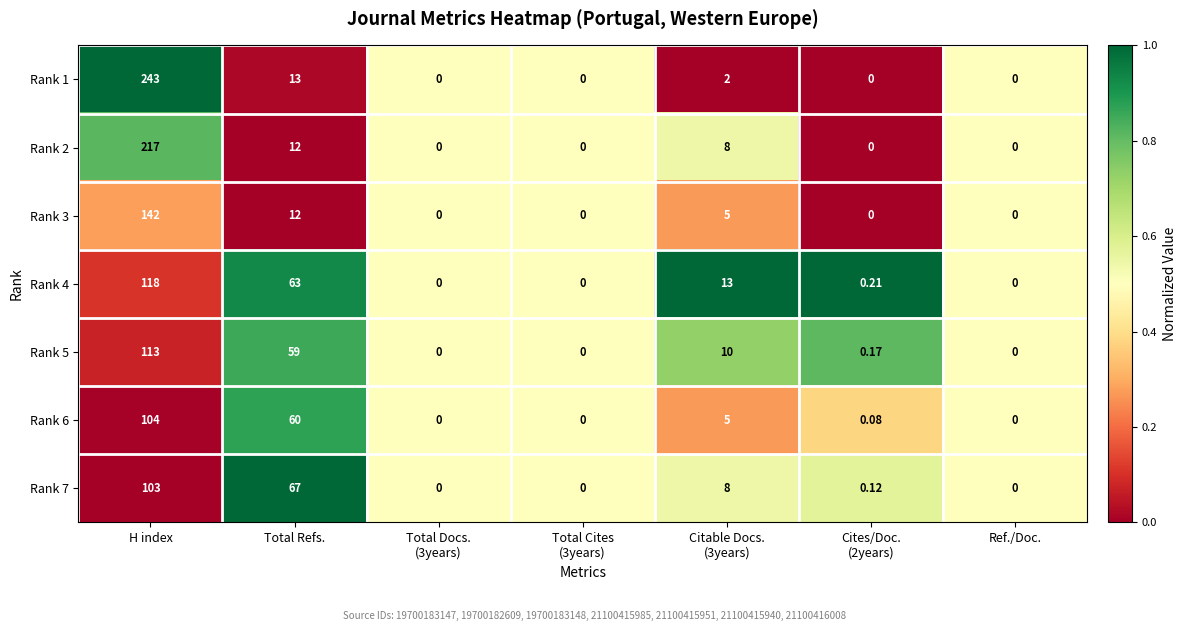

At which category is the sum across all series the highest?

H index